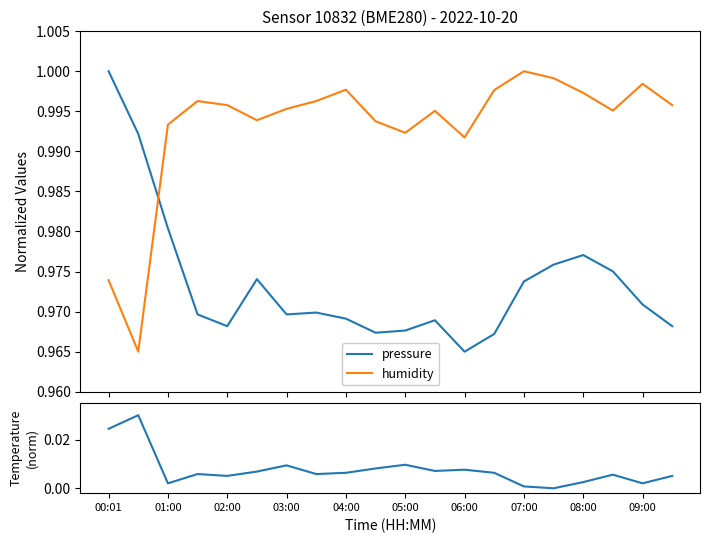

After their last crossing, which series has the higher values: pressure or humidity?

humidity